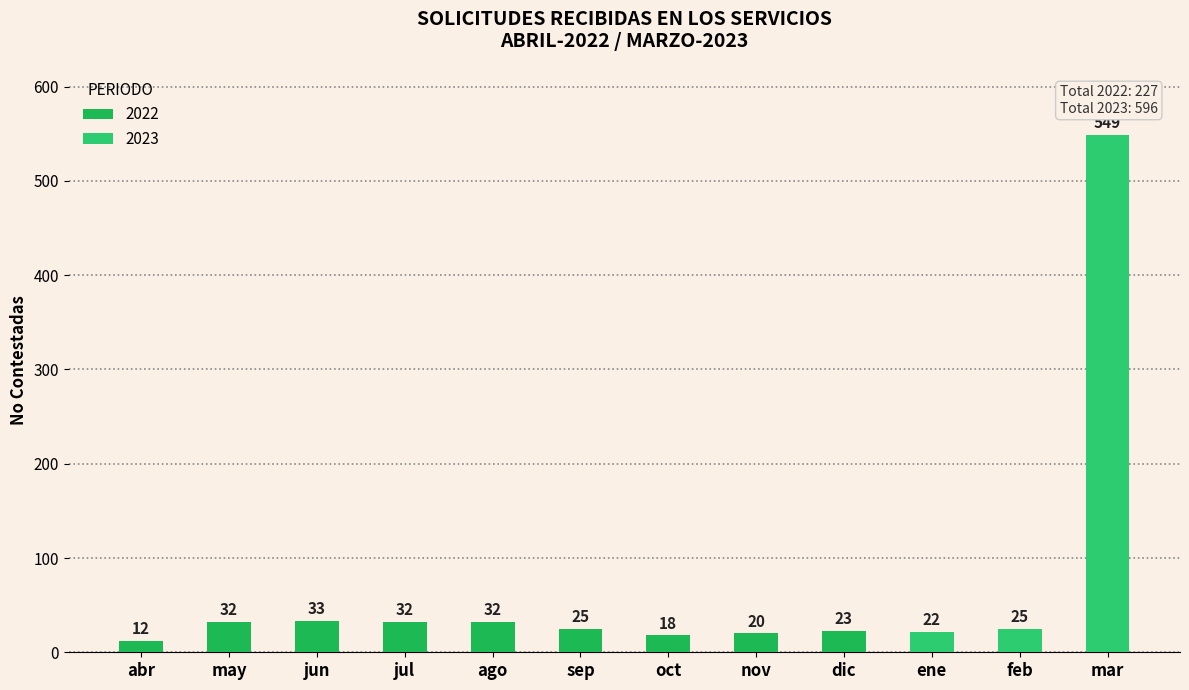

Are the bars horizontal?

No